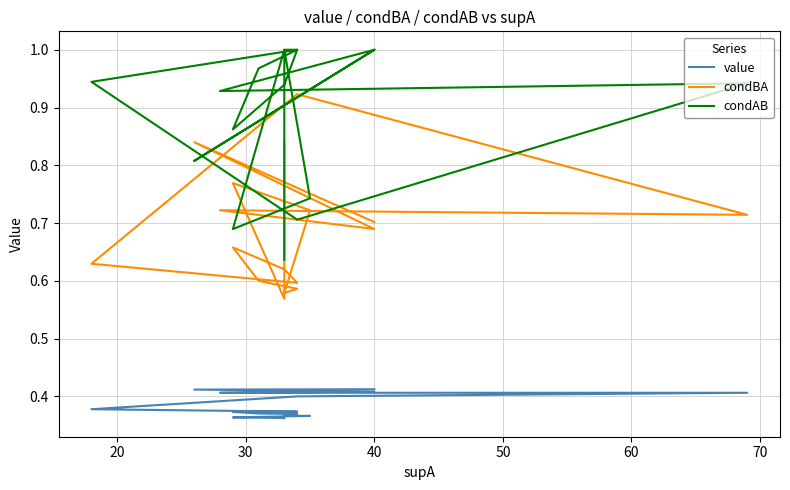

True or false: value has a value of 0.5 at 17.

False